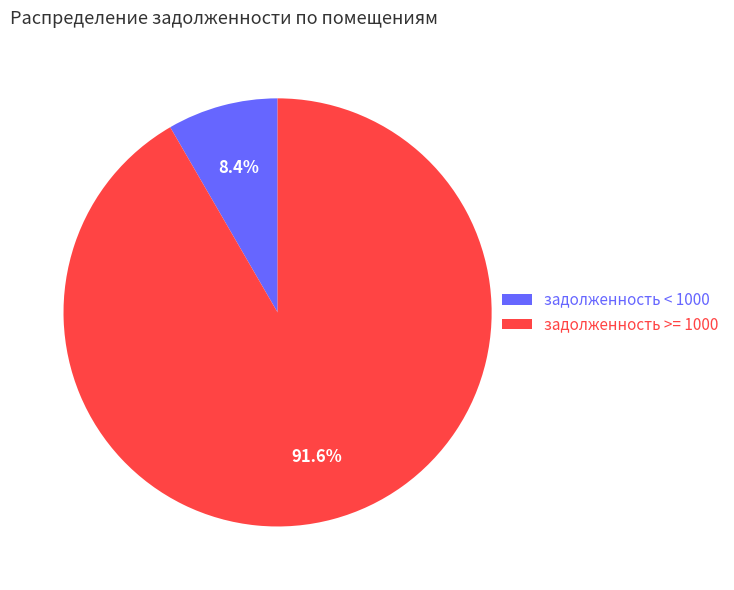

To the nearest percent, what is the average slice percentage?

50%